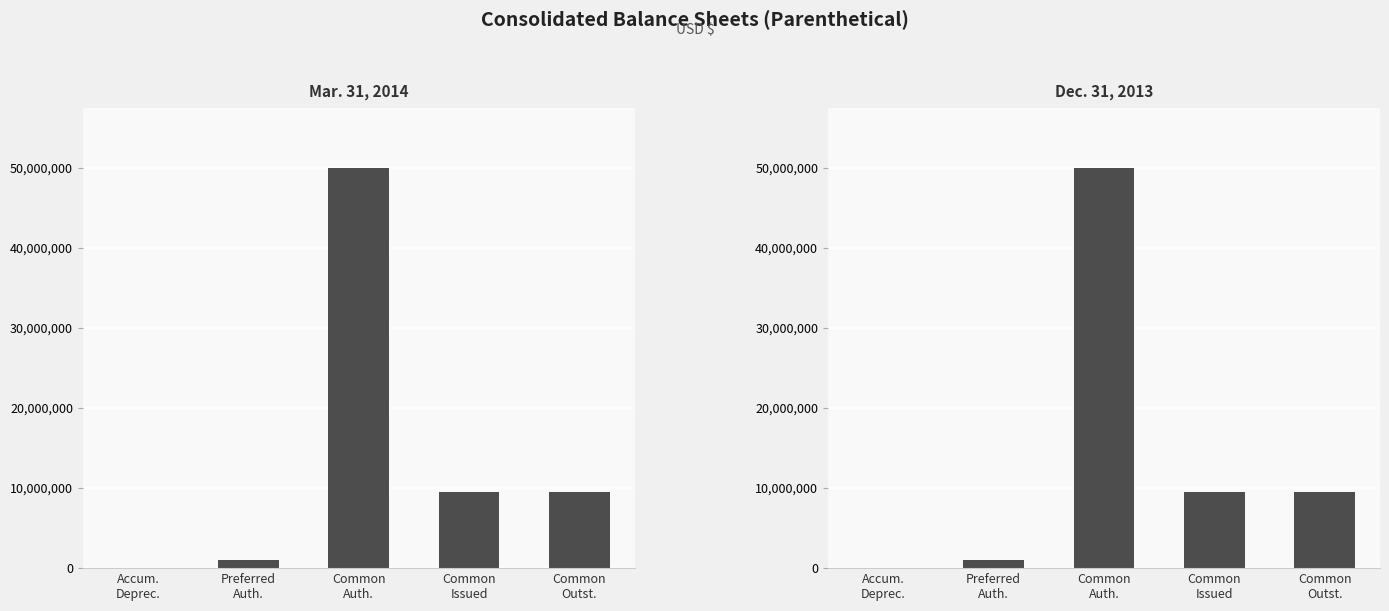

Is it true that Mar. 31, 2014 equals 9473 at Accum.
Deprec.?

True